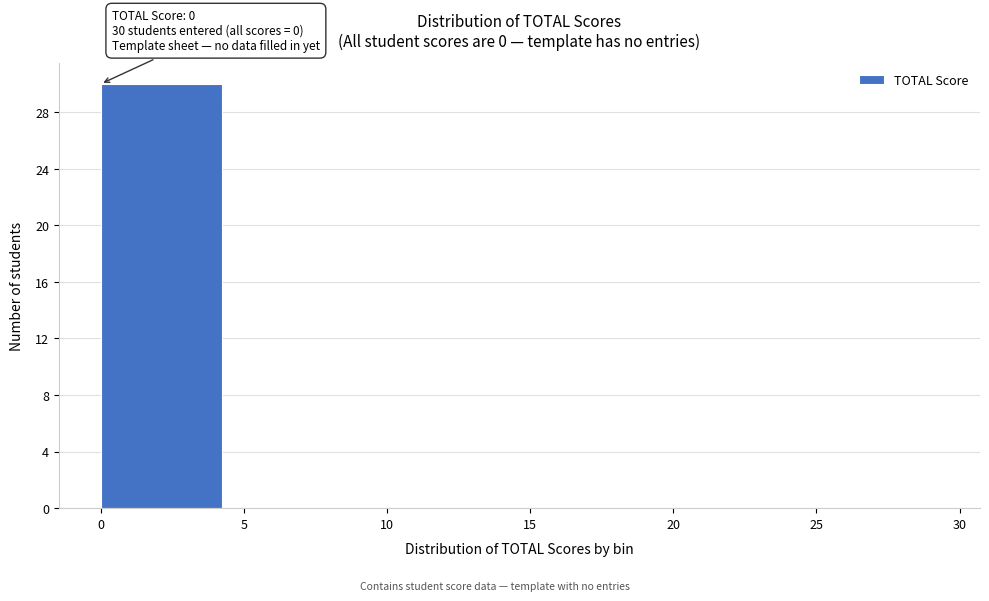

Which range on the x-axis has the tallest bar?

0 to 5